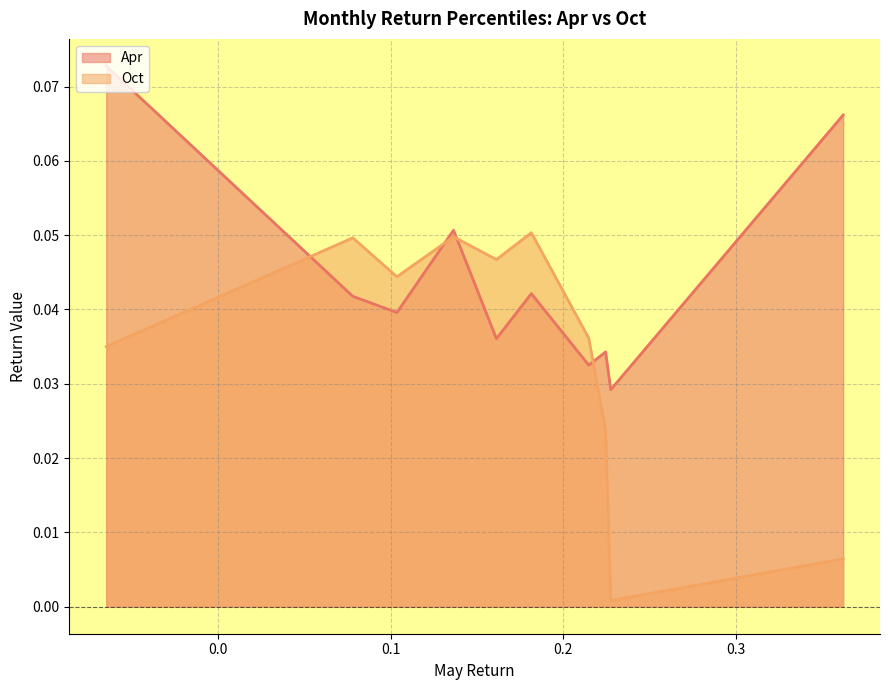

At which category does the chart reach its peak across all series?

pct05